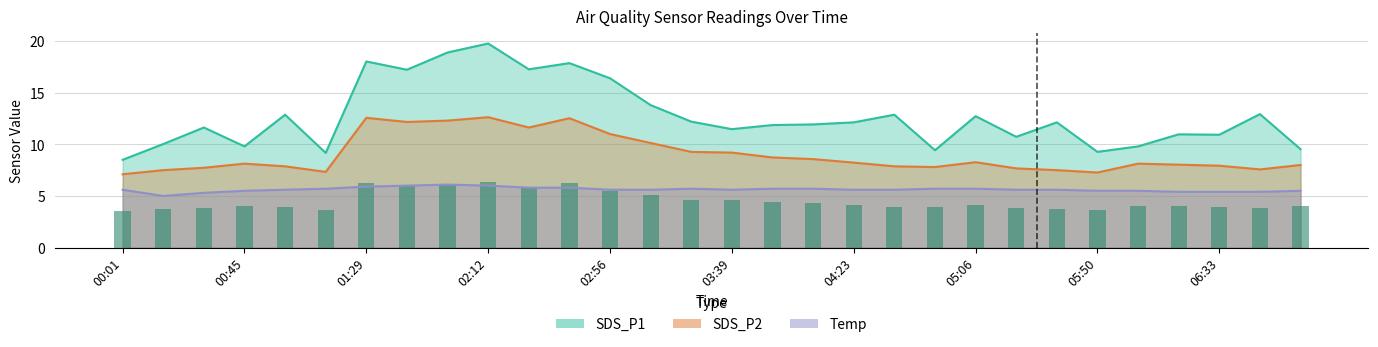

At which category is the sum across all series the highest?

02:12